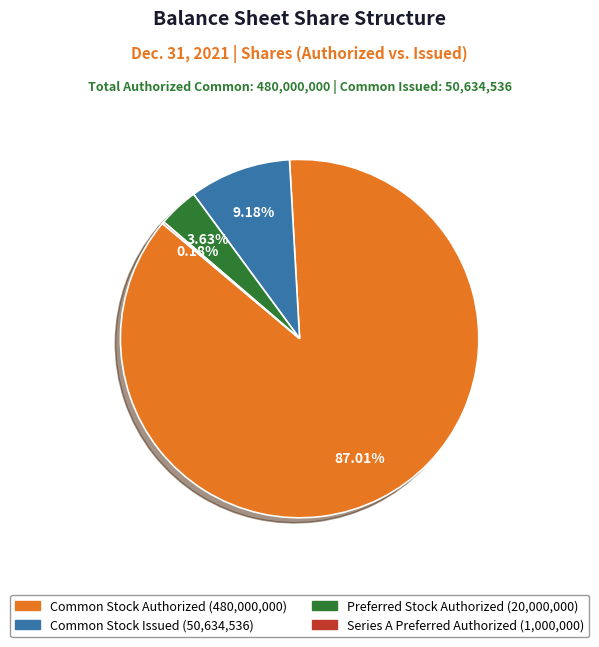

Is there any slice that represents more than half of the pie?

Yes